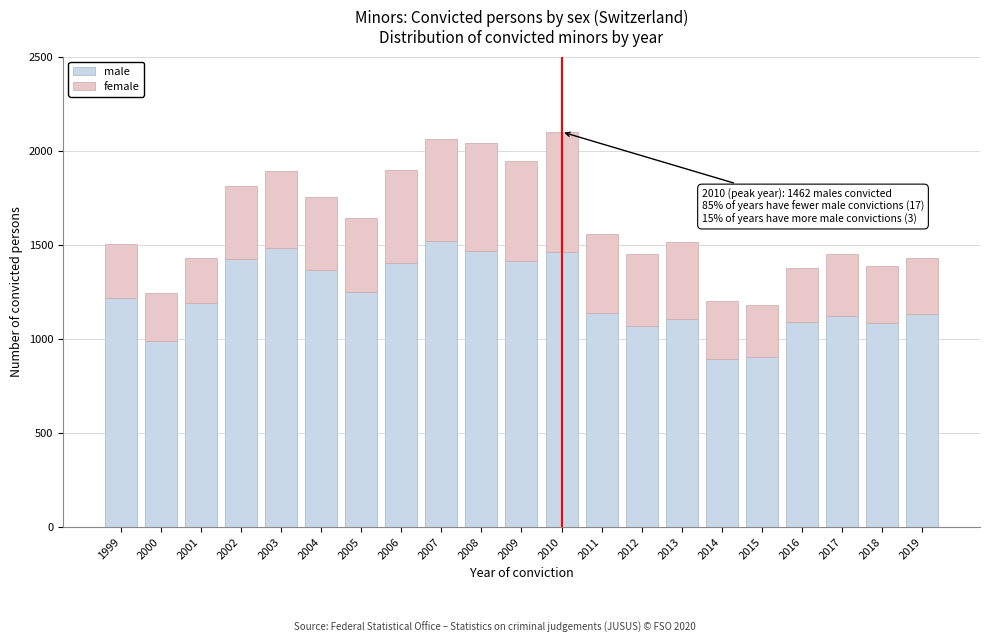

What is the total value across all series at 2002?

1814